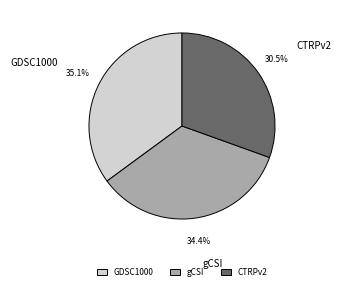

Approximately how many times larger is the value at GDSC1000 compared to gCSI?

1.0